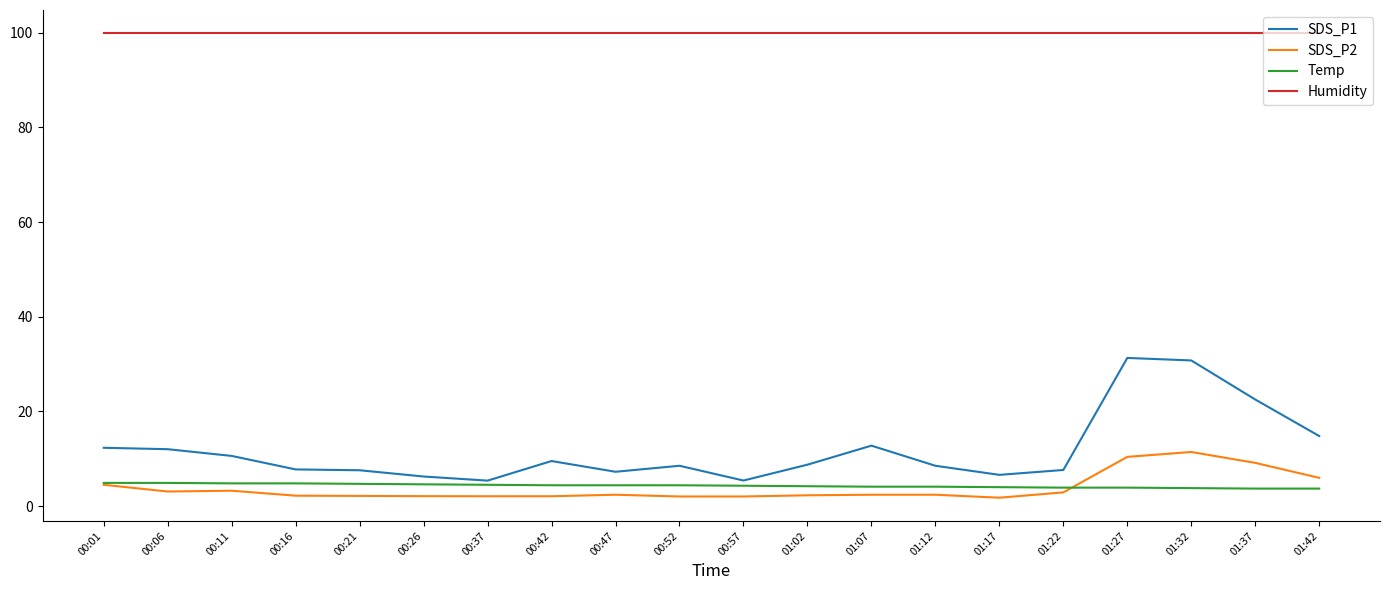

What position from the right is 00:47?

12